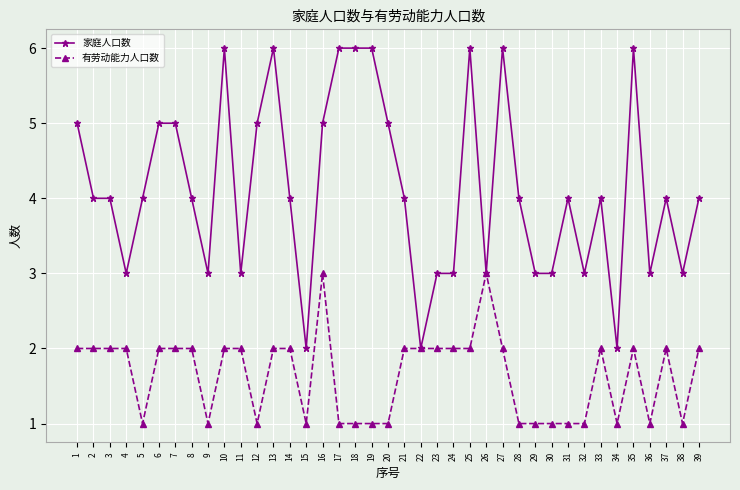

Between 14 and 17, which series saw the biggest shift?

家庭人口数